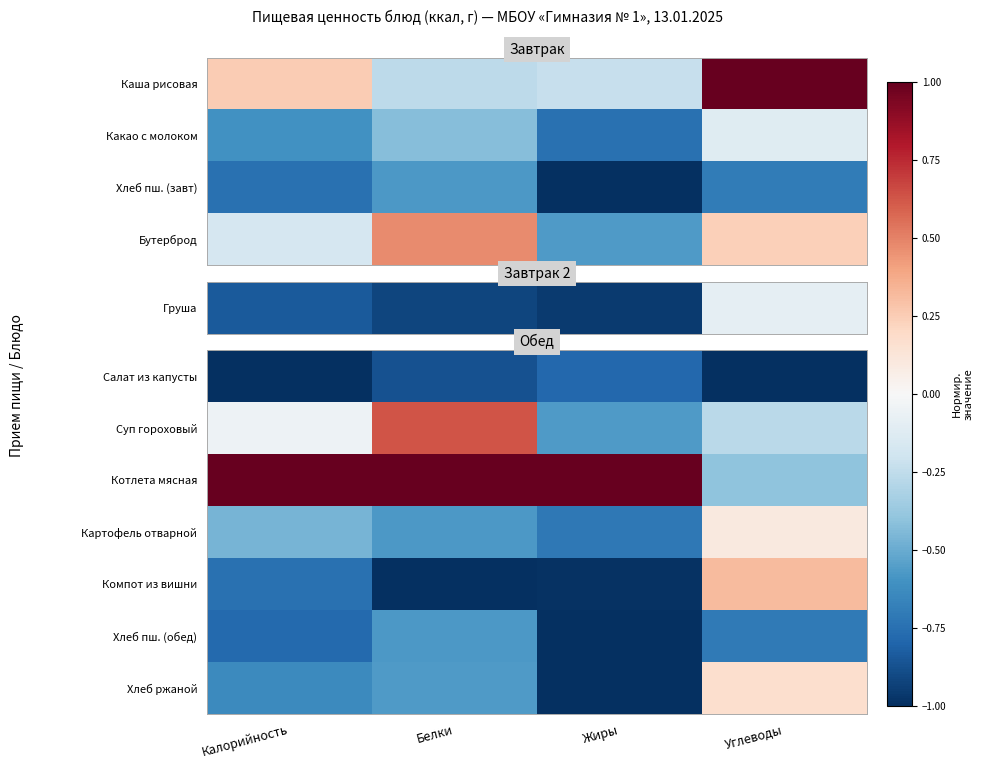

How many values in Суп гороховый are above zero?

1